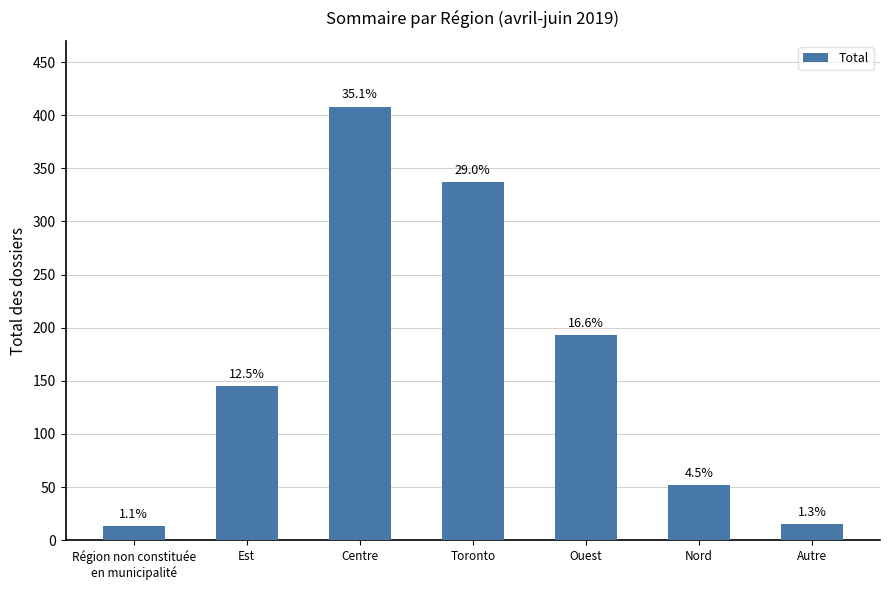

At which label is the value closest to 210?

Ouest